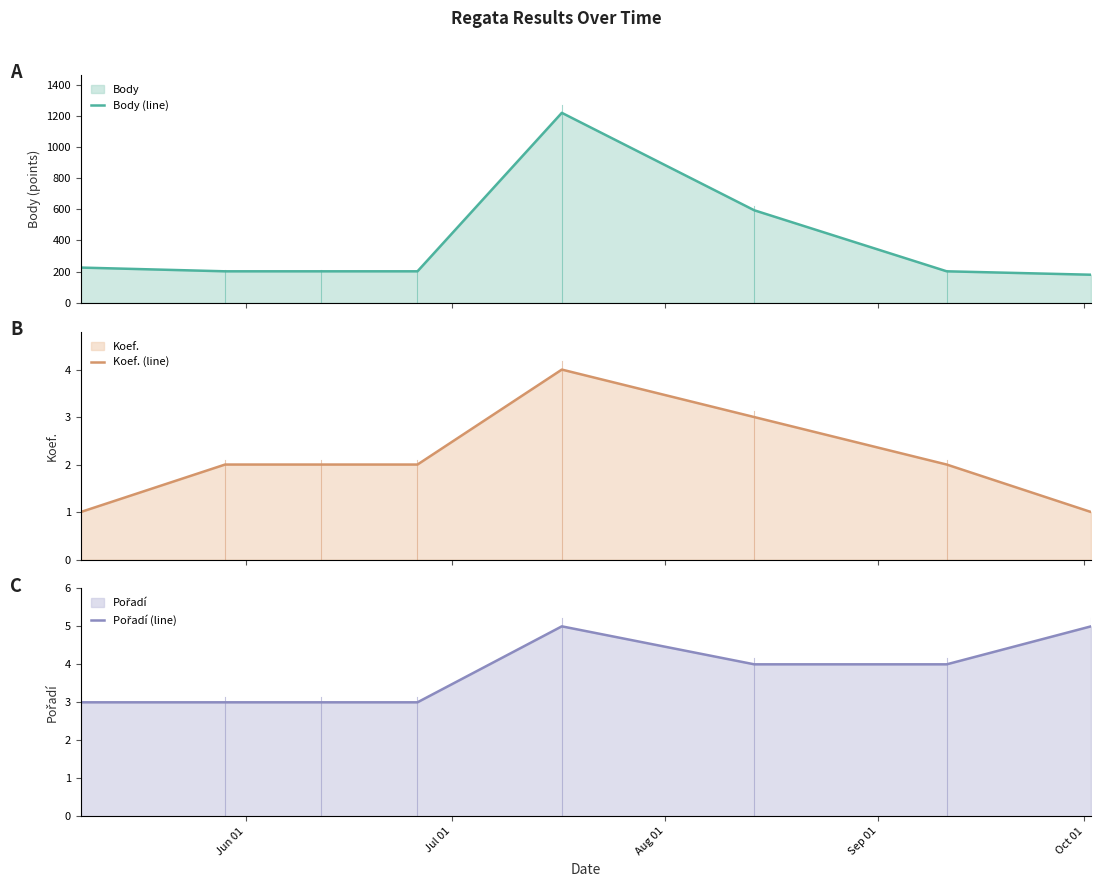

What is the value of the Koef. (line) point at the 7th from the left?

2